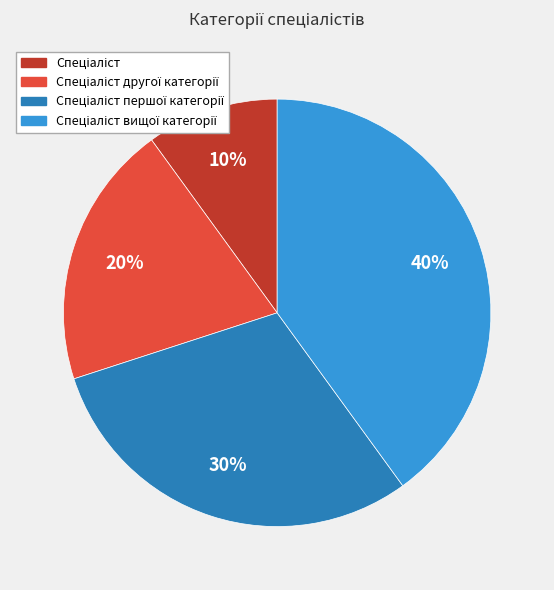

To the nearest percent, what is the difference between the largest and smallest slice percentages?

30%